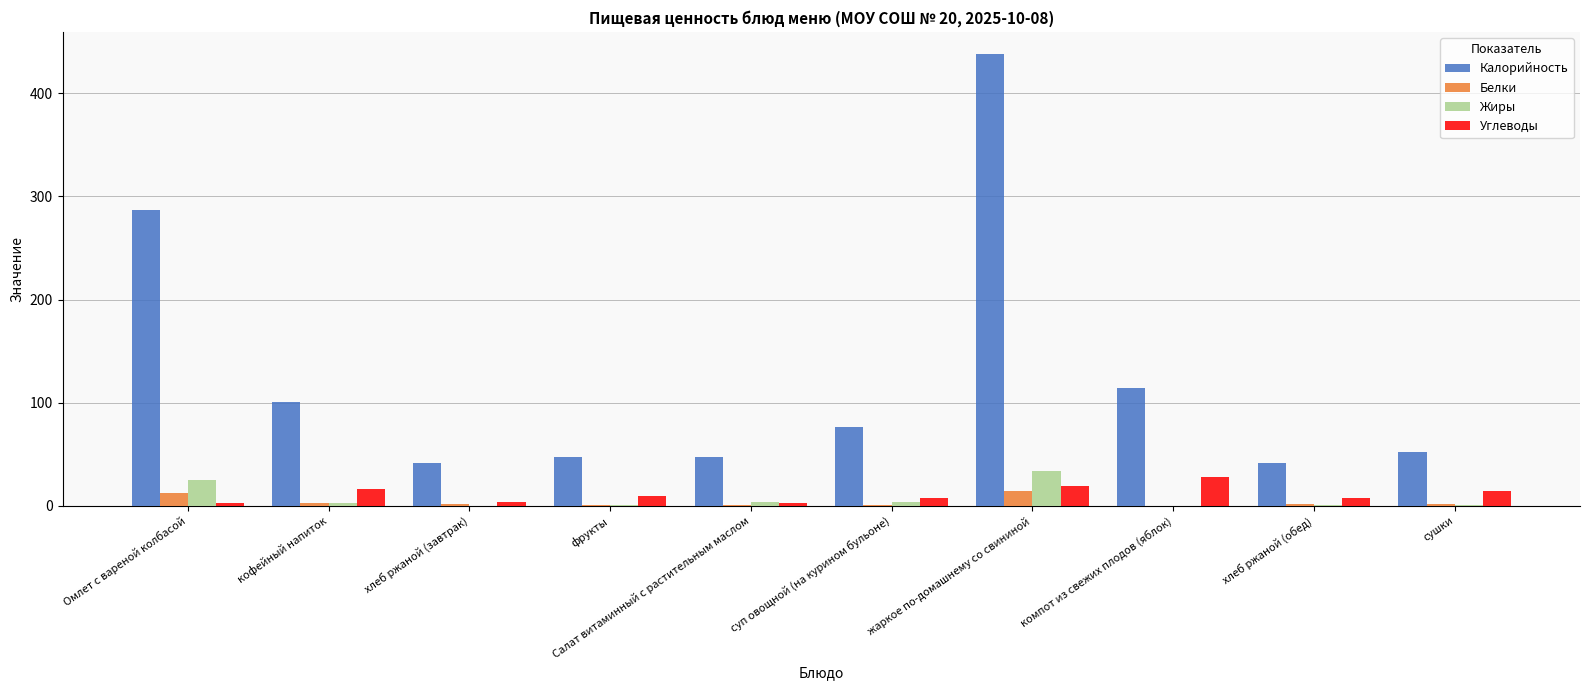

How many groups of bars are there?

10